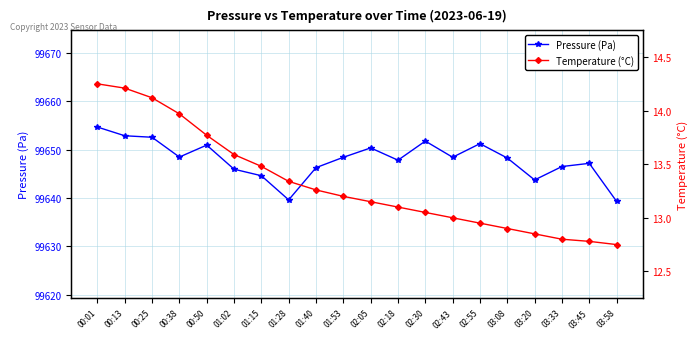

True or false: Pressure (Pa) and Temperature (°C) cross at least once.

False